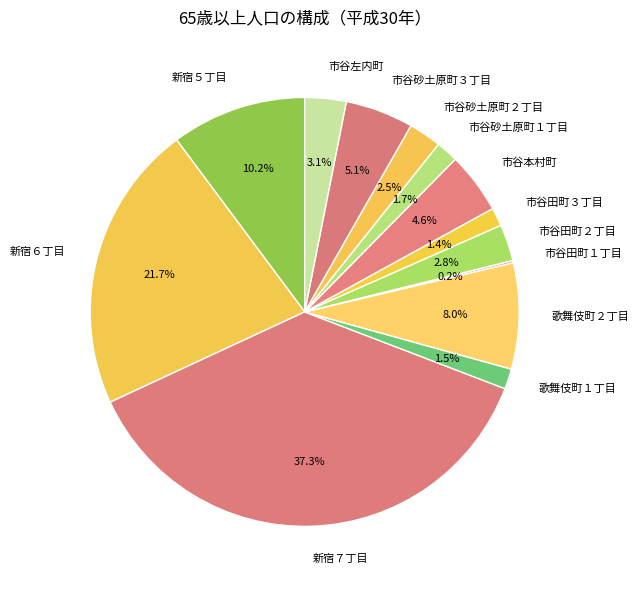

Between 市谷田町２丁目 and 新宿５丁目, which is larger?

新宿５丁目